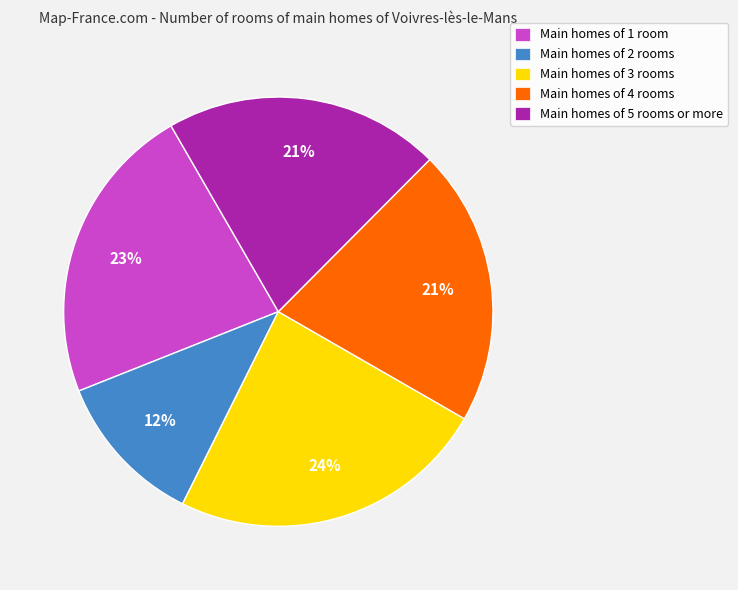

To the nearest percent, what is the average slice percentage?

20%